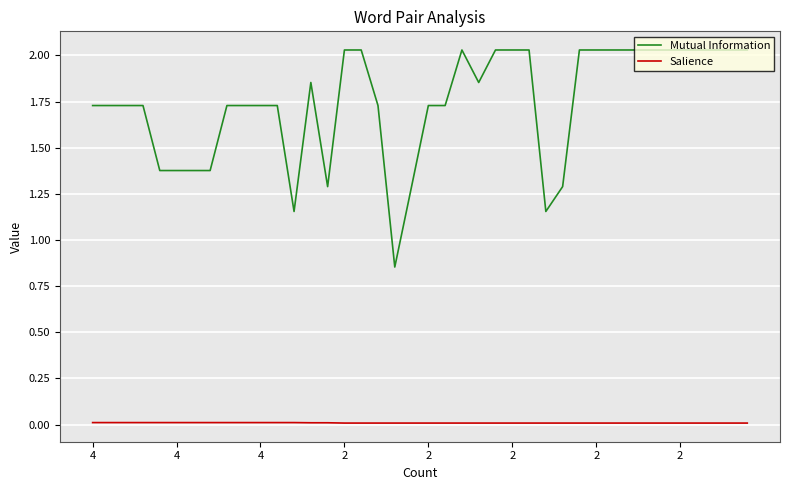

Does the chart have visible grid lines?

Yes